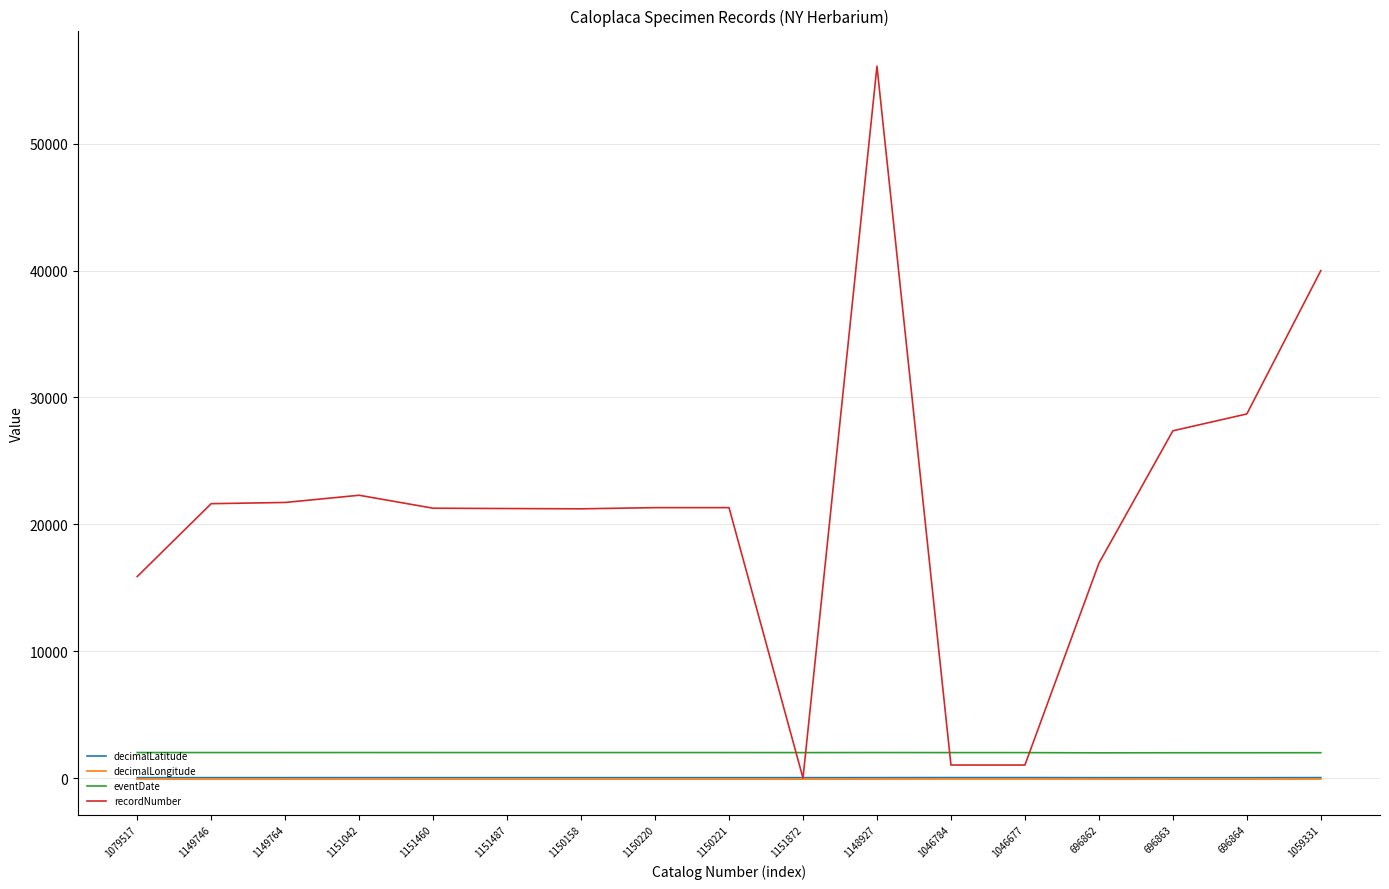

Where does the decimalLongitude series first go above -82?

1079517